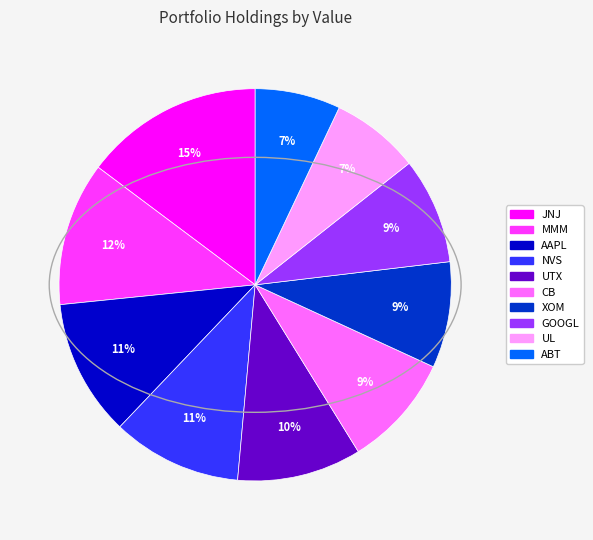

To the nearest percent, what is the difference between the largest and smallest slice percentages?

8%